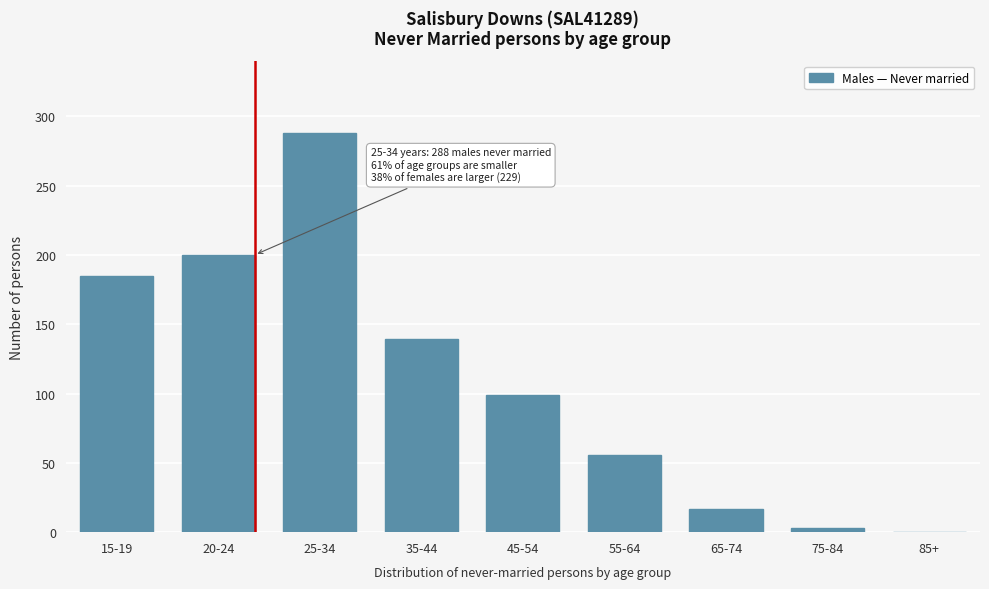

Reading left to right, what are all the values shown in this chart?

15-19=185	20-24=200	25-34=288	35-44=139	45-54=99	55-64=56	65-74=17	75-84=3	85+=0